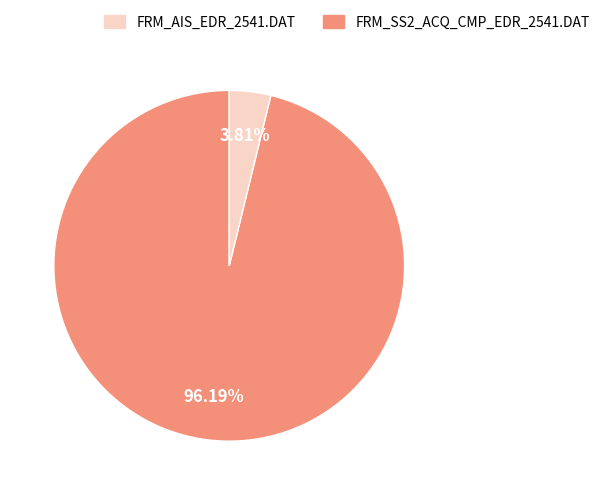

Does FRM_SS2_ACQ_CMP_EDR_2541.DAT account for over 50% of the chart?

No